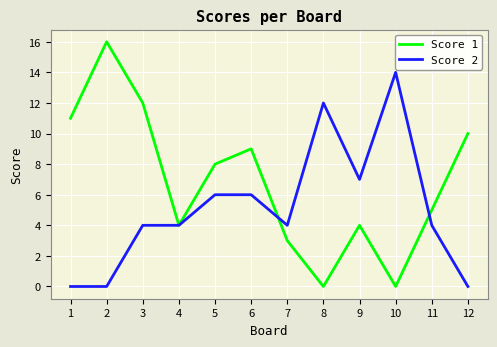

Does the chart display data point markers on the line(s)?

No